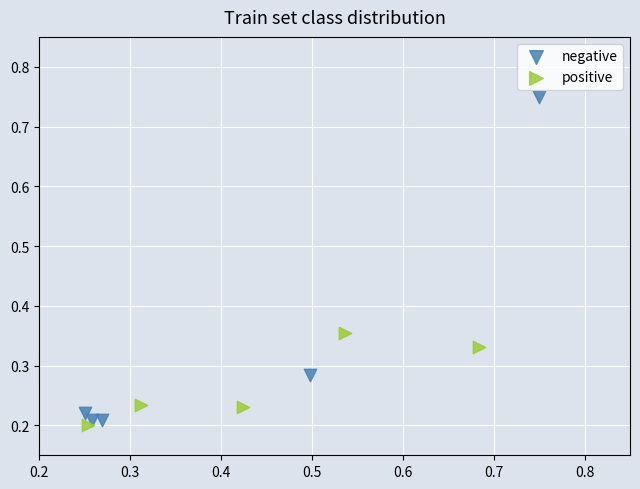

Which series reaches the maximum Y coordinate?

negative